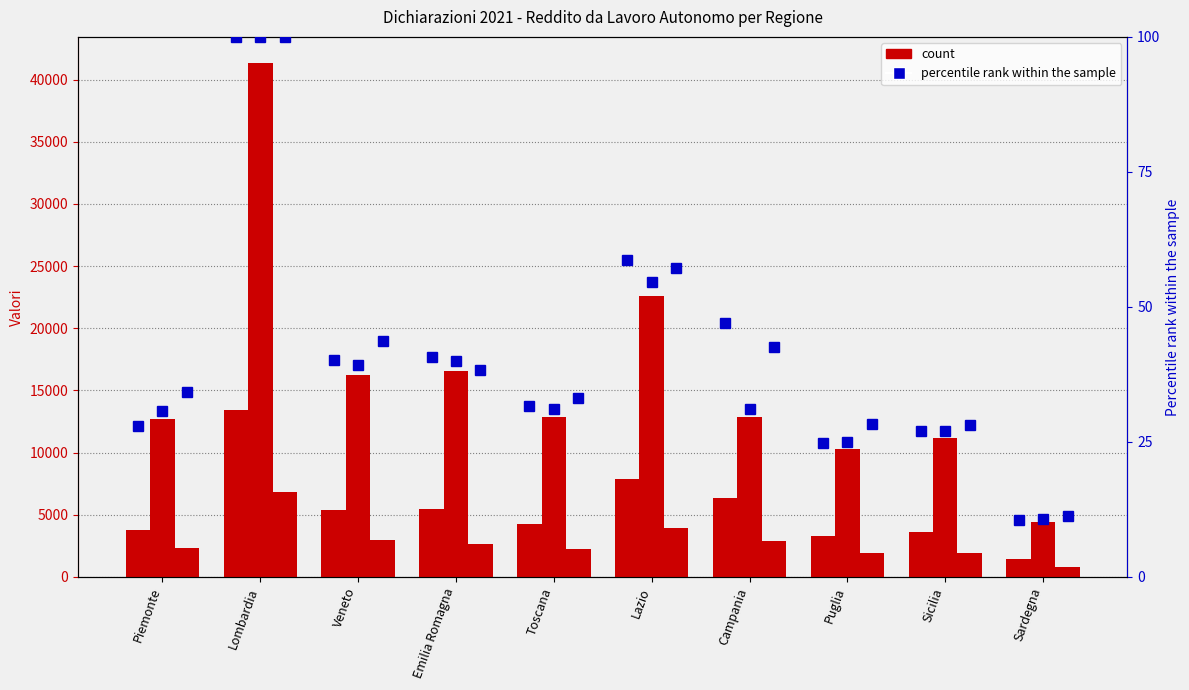

Is the value of Reddito da lavoro autonomo e reddito da lavoro dipendente at Lazio greater than the value of Solo reddito da lavoro autonomo e reddito misto percentile at Campania?

Yes